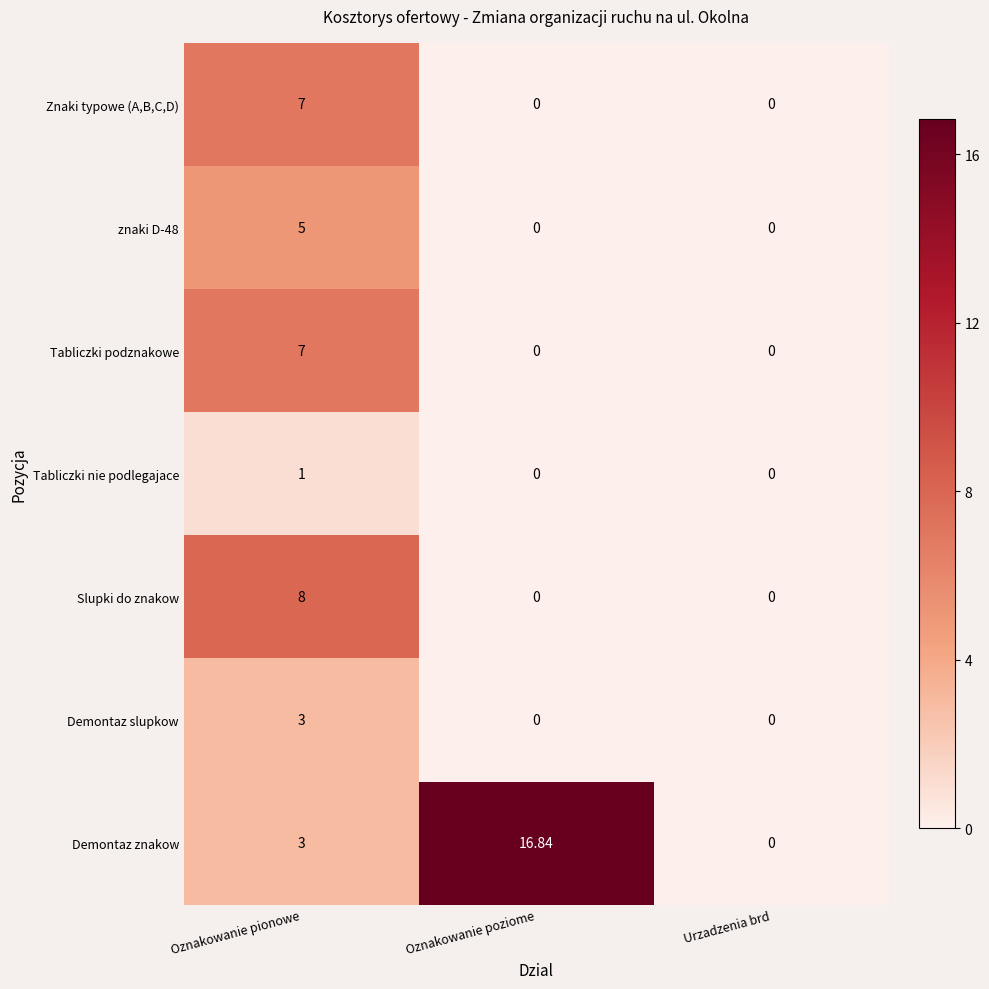

How many distinct data groups are displayed?

7